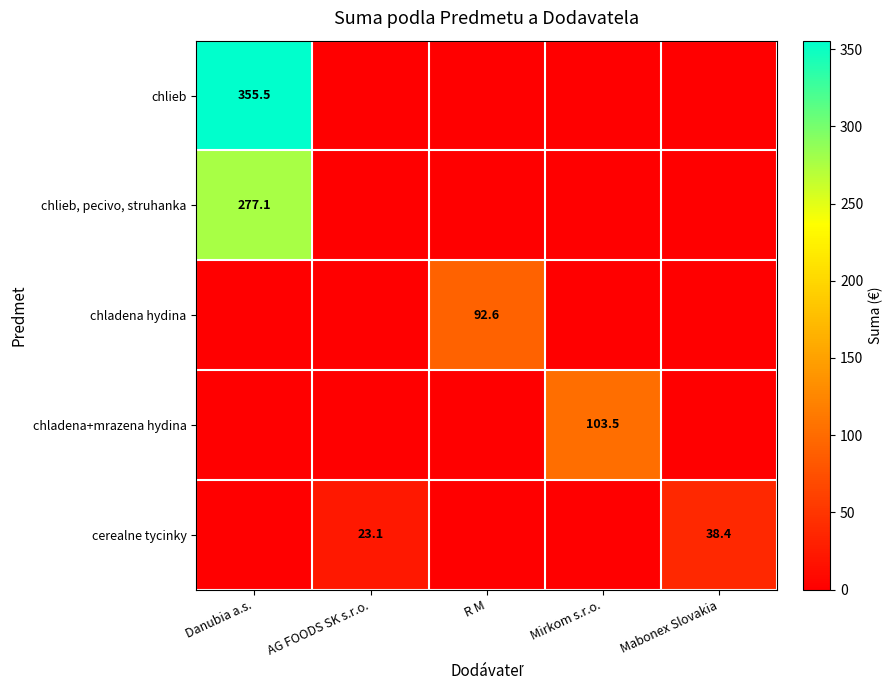

What is the total value across all series at R M?

92.6